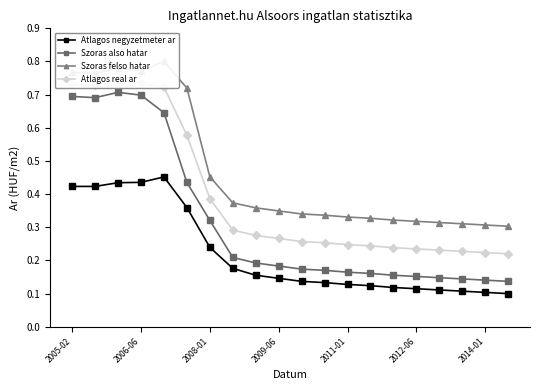

True or false: Szoras felso hatar and Szoras also hatar cross at least once.

False